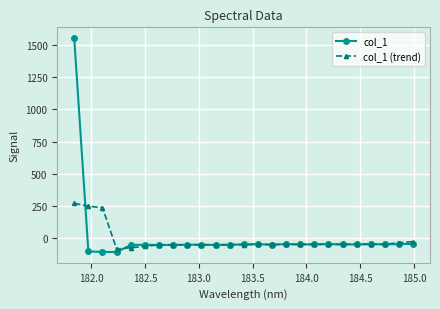

True or false: col_1 has more than 1 interior local peaks.

True